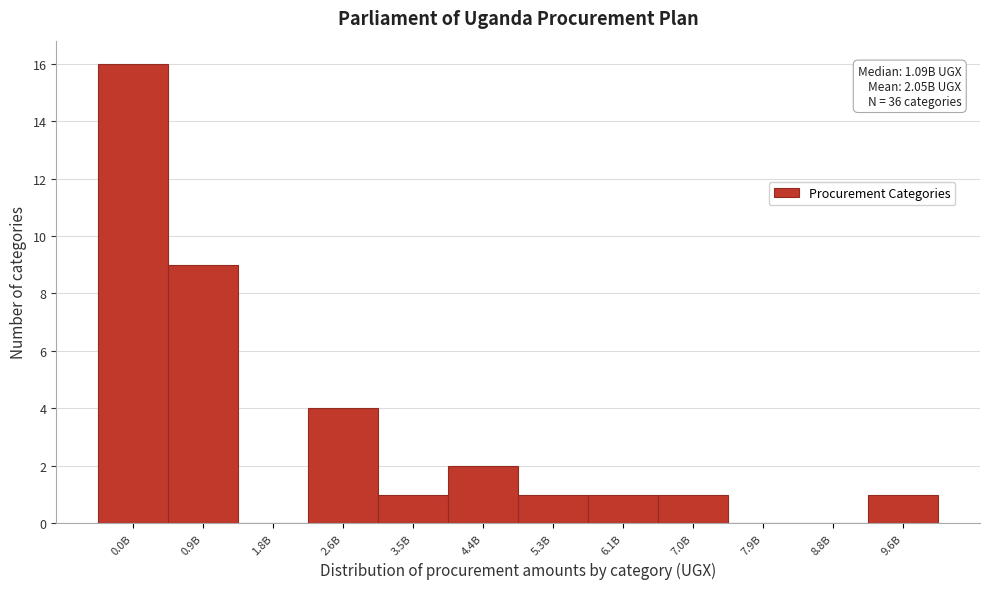

What is the change in value from 1.8B to 2.6B?

+4